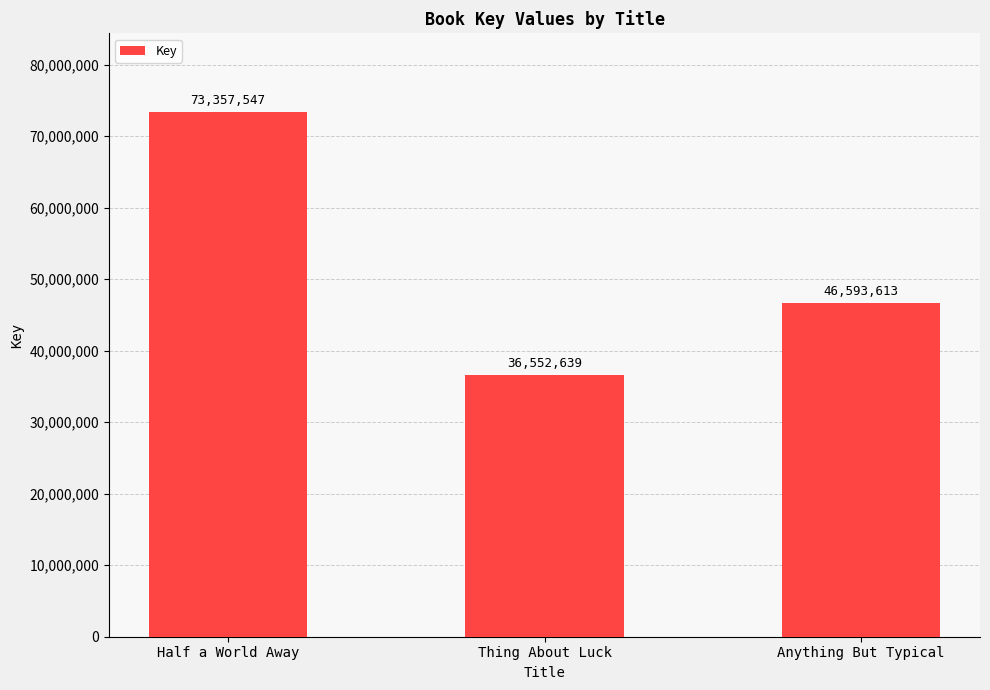

What position from the right is Half a World Away?

3